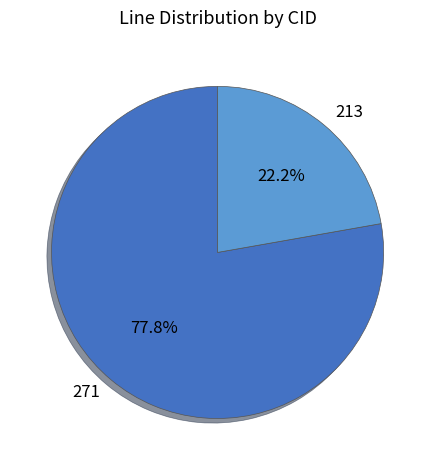

To the nearest percent, what percentage of the pie is 213?

22%